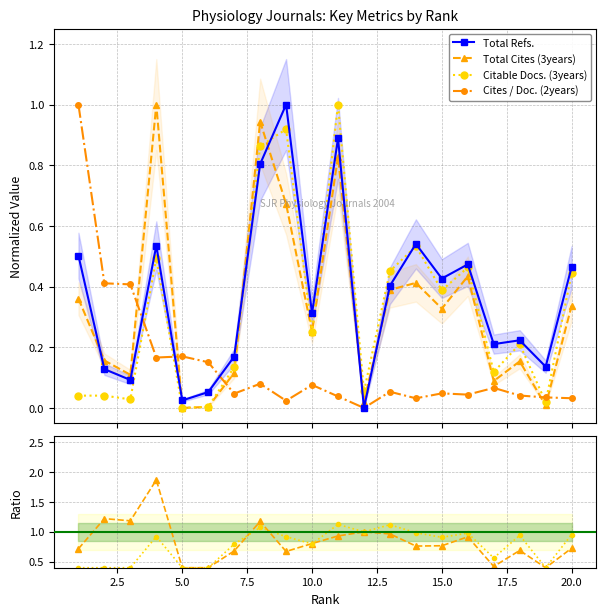

True or false: Cites / Doc. (2years) has more than 2 points higher than both neighbors.

True